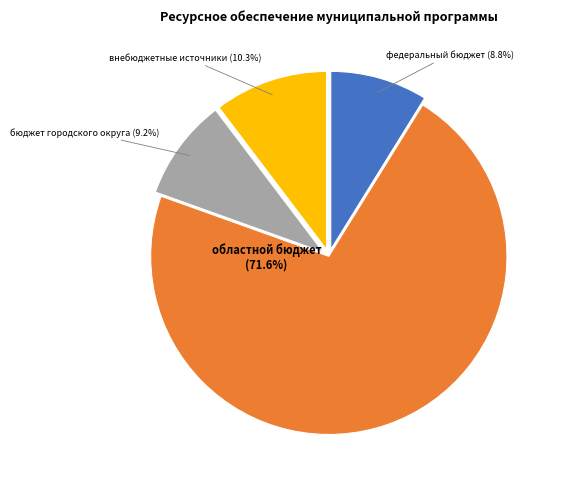

Does any single category account for the majority?

Yes